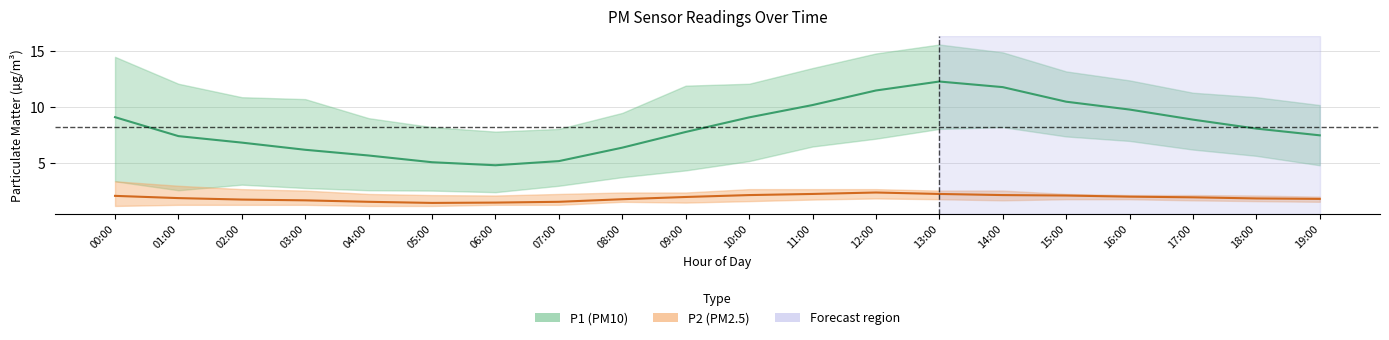

True or false: P2 (PM2.5) and P1 (PM10) cross at least once.

False